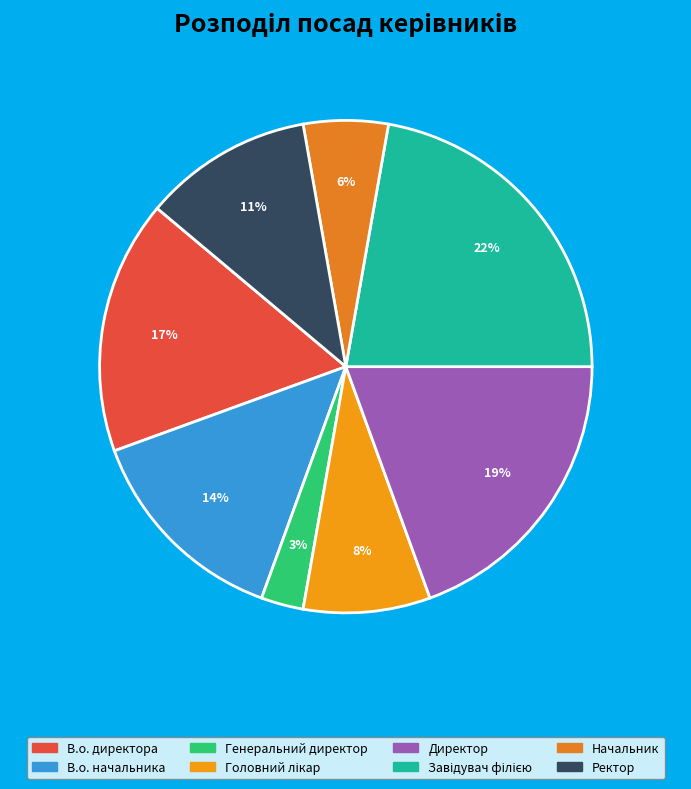

The Генеральний директор slice represents 12% of the pie. True or false?

False